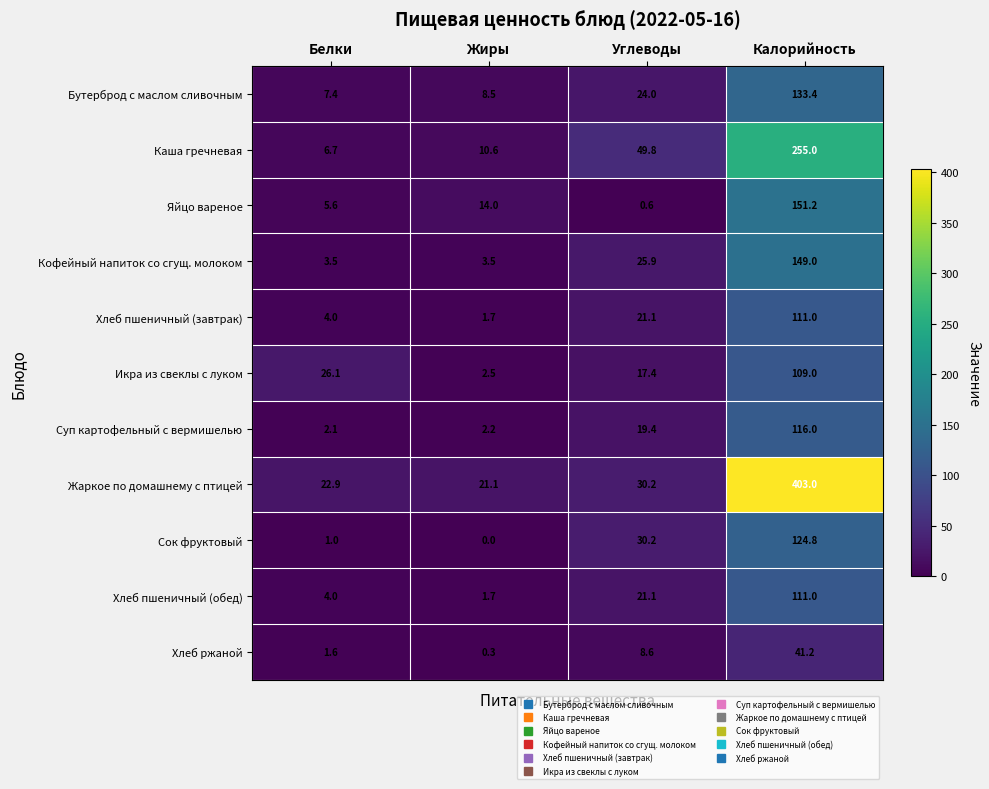

What is the difference between the maximum and minimum values in the Кофейный напиток со сгущ. молоком series?

145.5